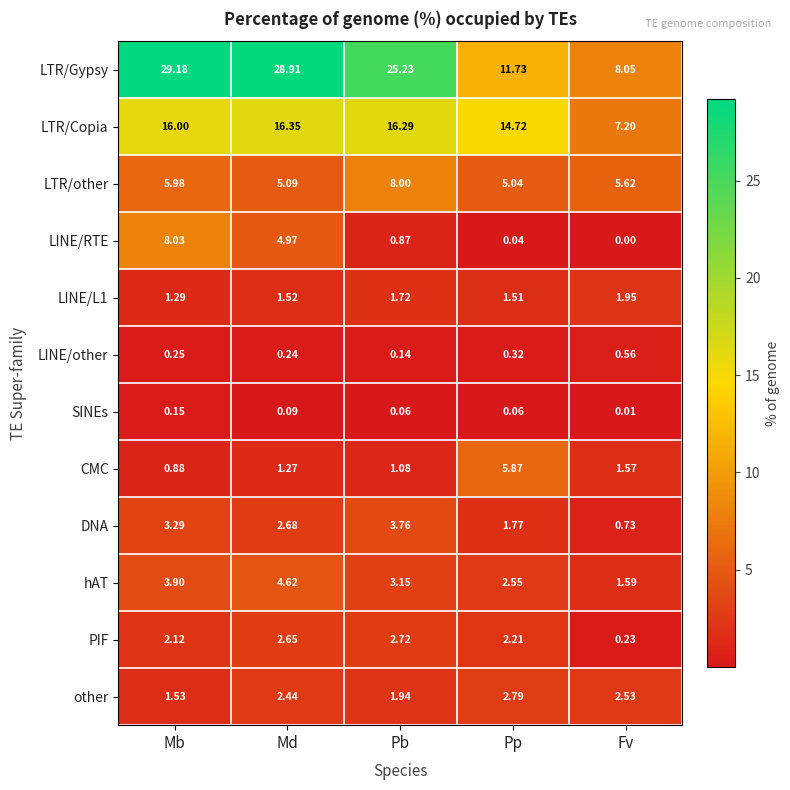

Where is PIF nearest to the value 1?

Fv